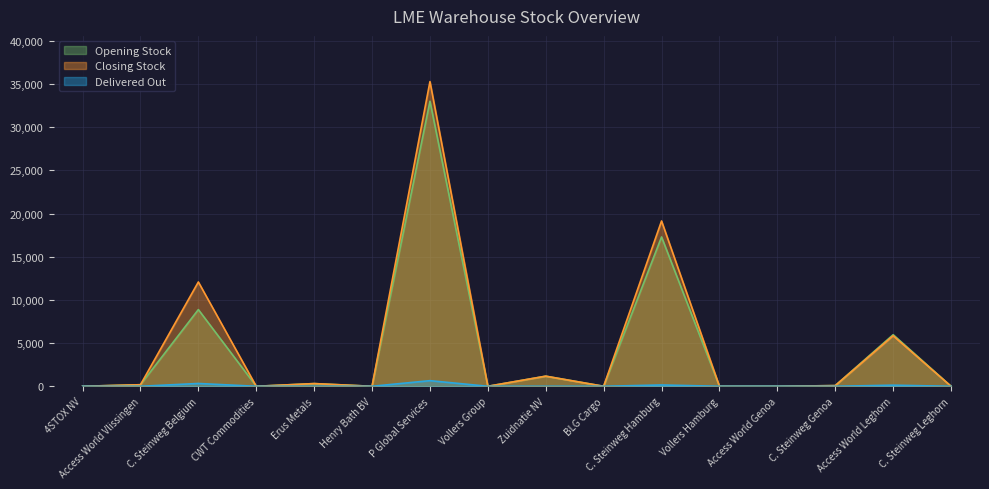

What is the greatest value displayed?

35295